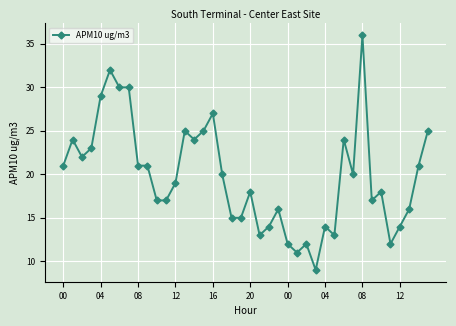

What is the sum of all values?

792